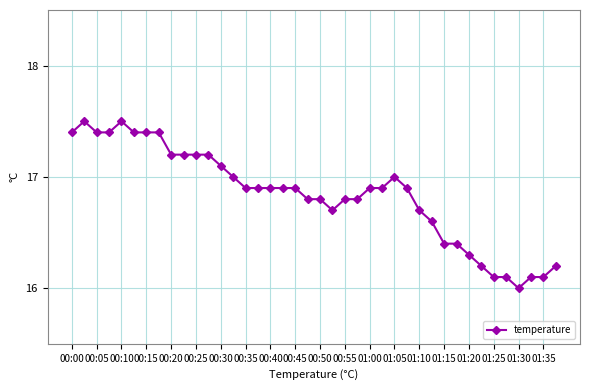

What is the smallest value displayed?

16.0